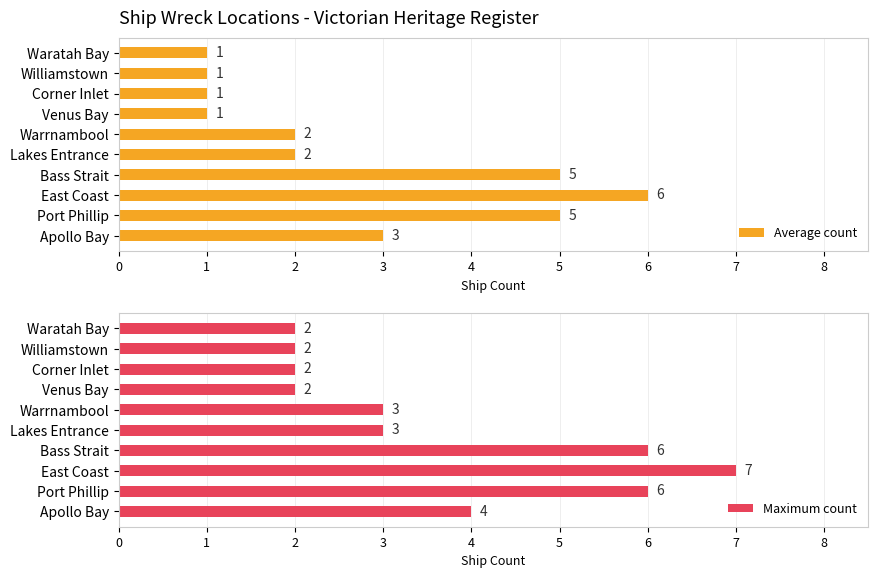

Count the Average count values in the range 1 to 5.

9